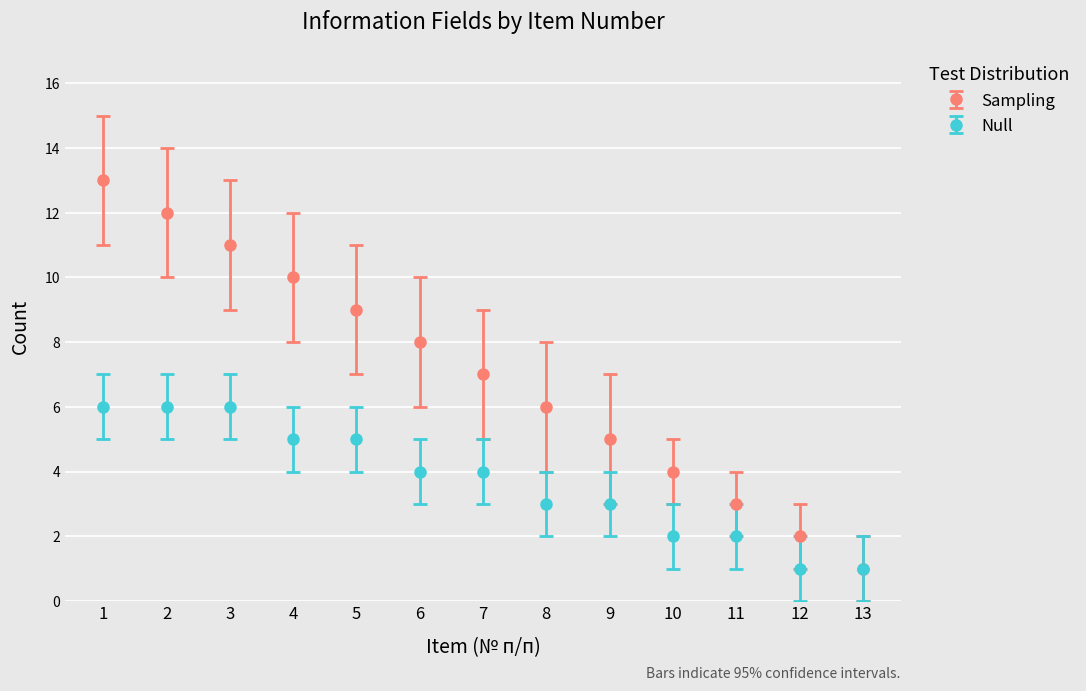

Reading right to left, transcribe all the data shown in this chart.

Sampling: 13=1	12=2	11=3	10=4	9=5	8=6	7=7	6=8	5=9	4=10	3=11	2=12	1=13
Null: 13=1	12=1	11=2	10=2	9=3	8=3	7=4	6=4	5=5	4=5	3=6	2=6	1=6